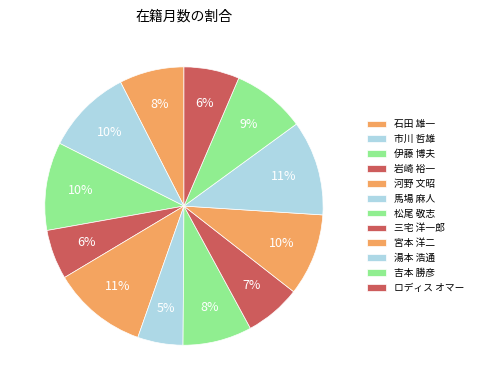

Does 宮本 洋二 represent more than half of the total?

No